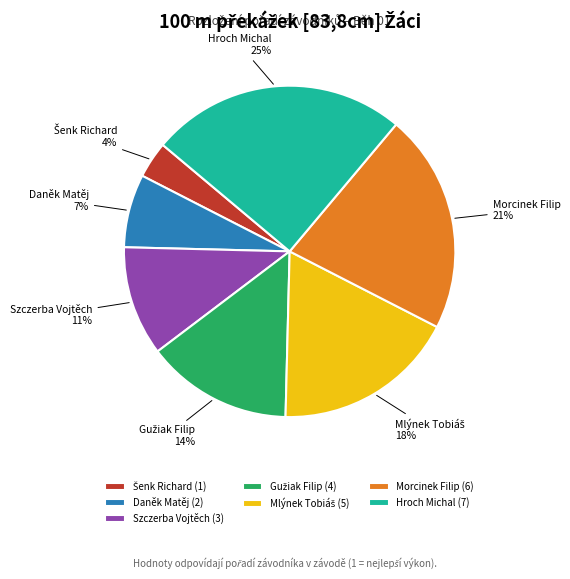

How many segments does this pie chart have?

7